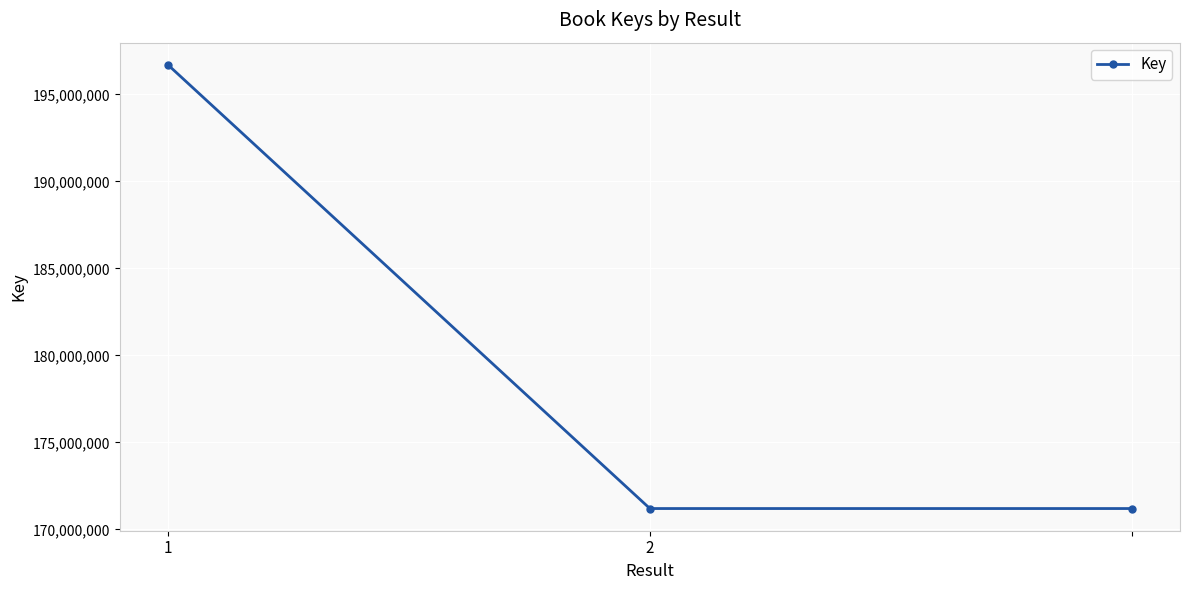

What is the maximum value shown in the chart?

196701412